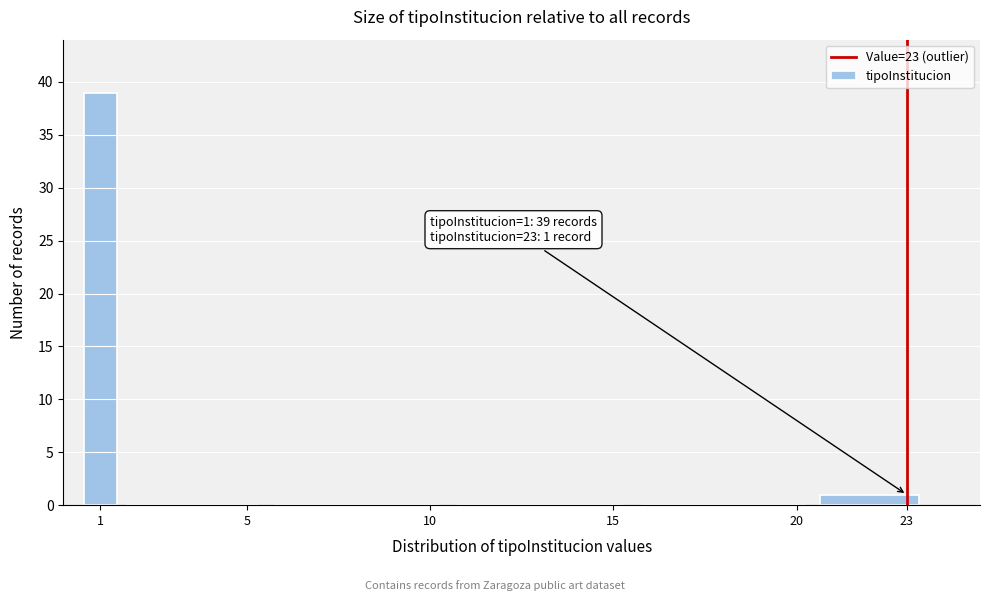

Reading left to right, extract all data points from this chart.

1=39	5=0	10=0	15=0	20=0	23=1